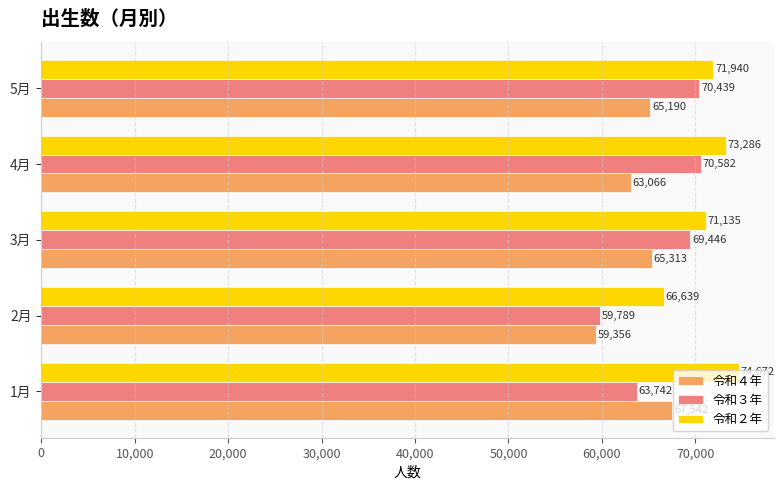

What are all the series names shown in the legend?

令和４年, 令和３年, 令和２年